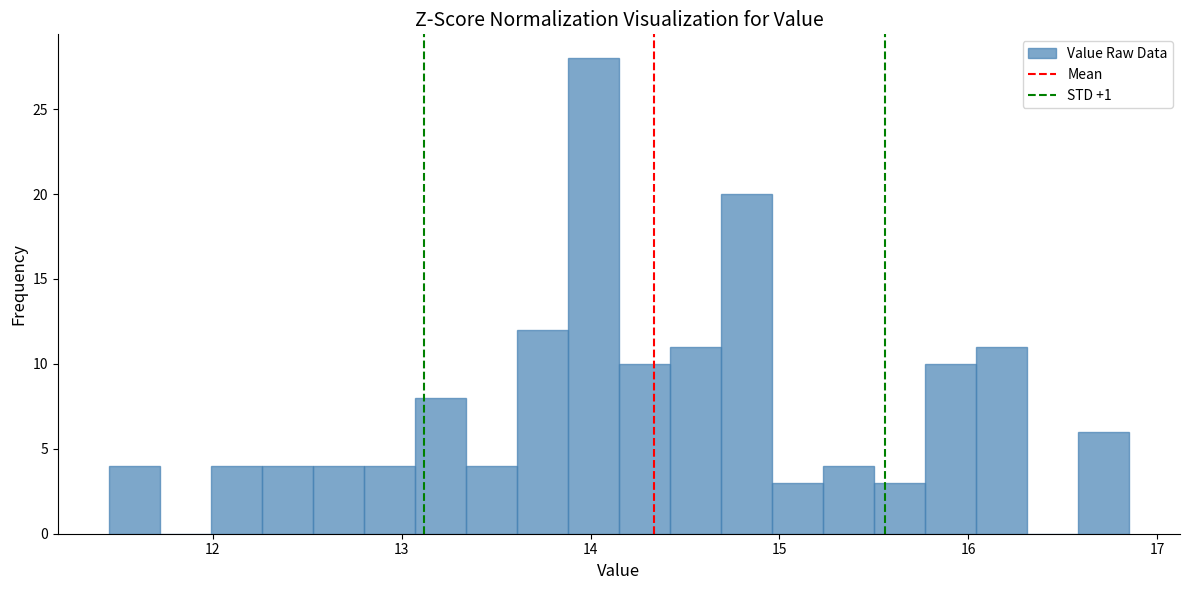

Read against the x-axis, roughly where is the centre of the tallest bar?

14.0